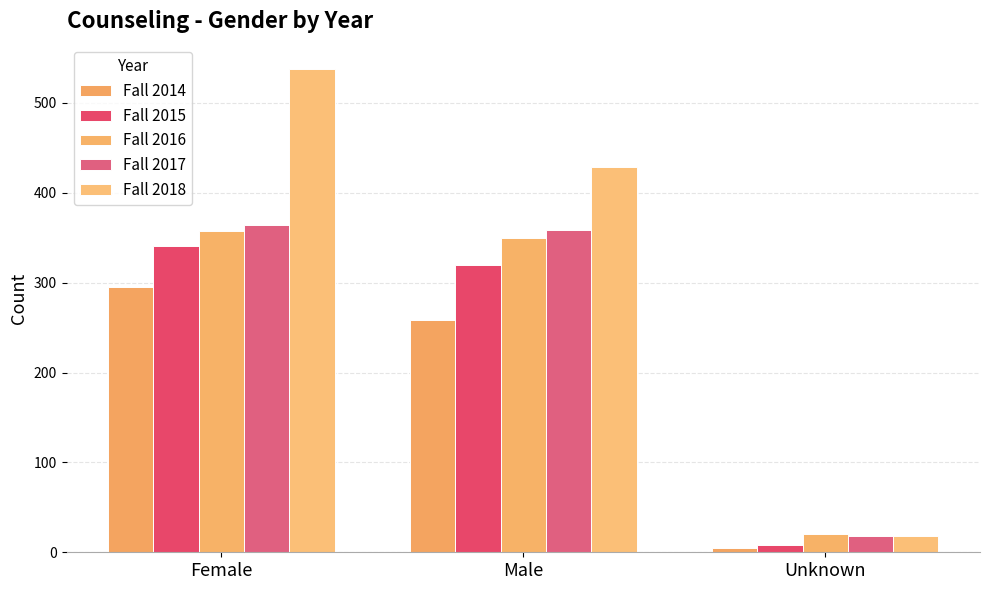

What is the label of the 3rd bar from the right?

Female